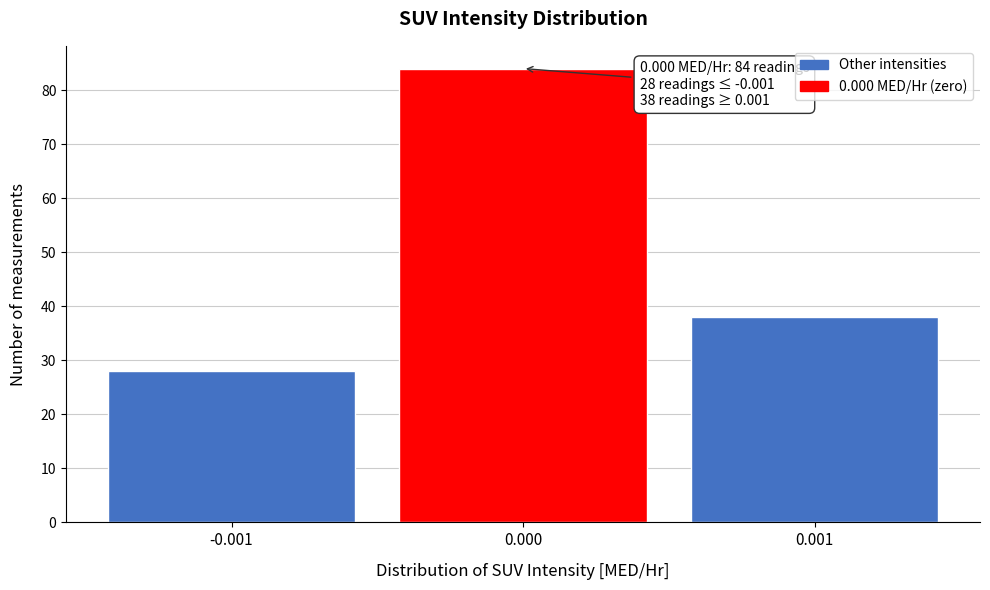

Reading right to left, list all the values displayed in this chart.

38	84	28